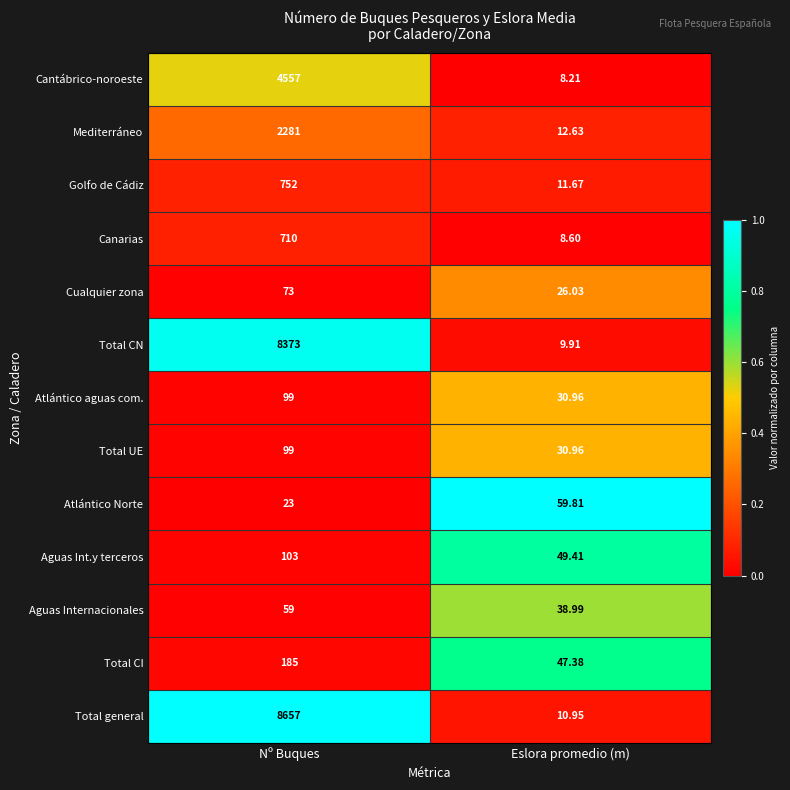

Which label corresponds to the largest value in the chart?

Nº Buques